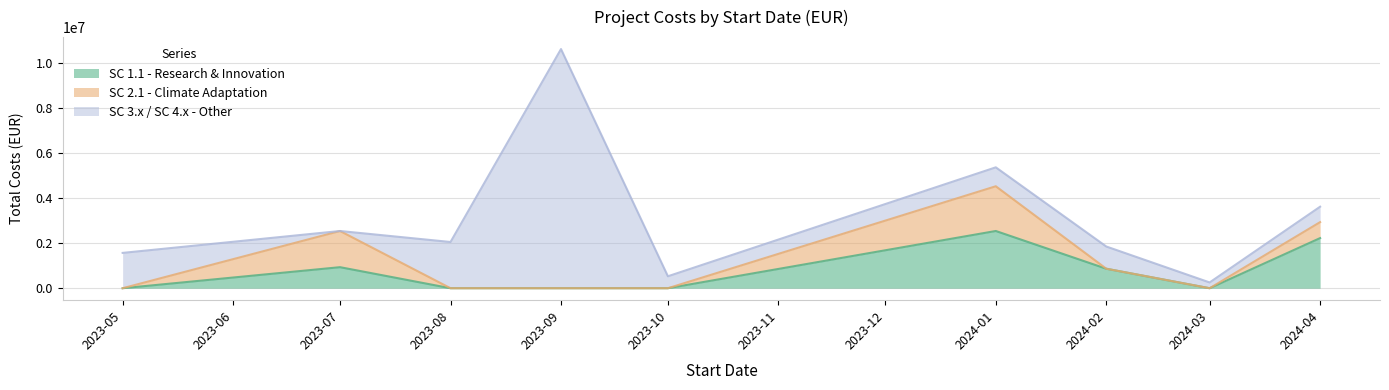

Which category has the highest value in the SC 3.x / SC 4.x - Other series?

2023-09-01